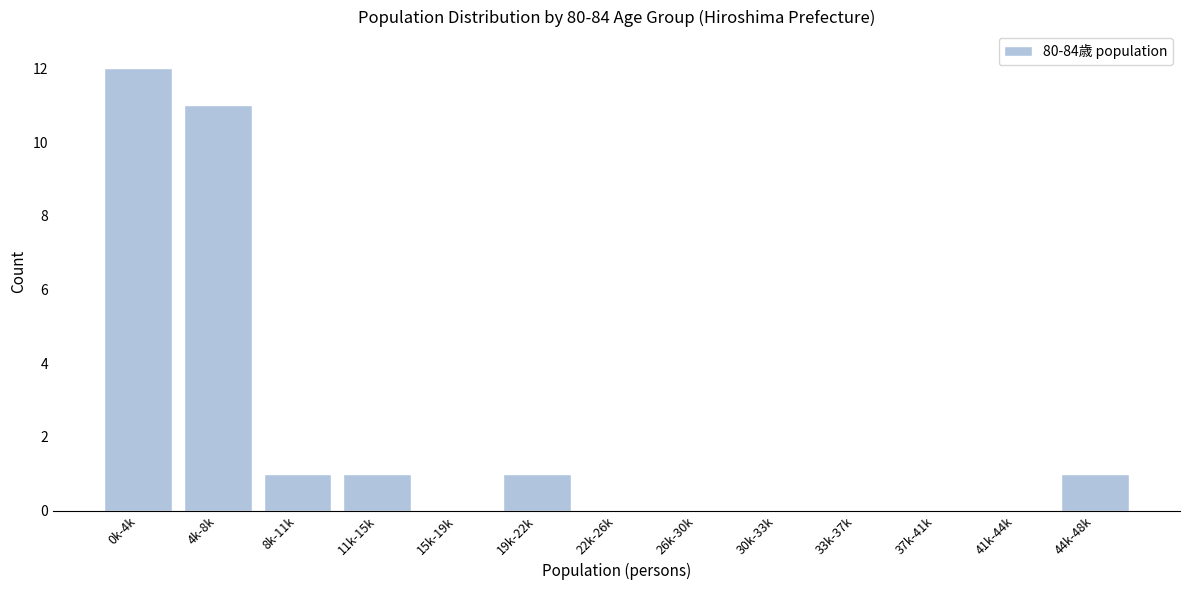

Reading right to left, list all the values displayed in this chart.

44k-48k=1	41k-44k=0	37k-41k=0	33k-37k=0	30k-33k=0	26k-30k=0	22k-26k=0	19k-22k=1	15k-19k=0	11k-15k=1	8k-11k=1	4k-8k=11	0k-4k=12